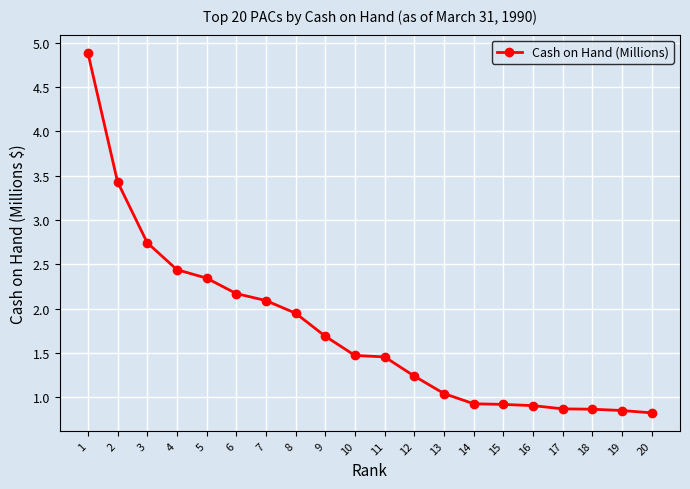

What is the change in value from 4 to 16?

-1.5